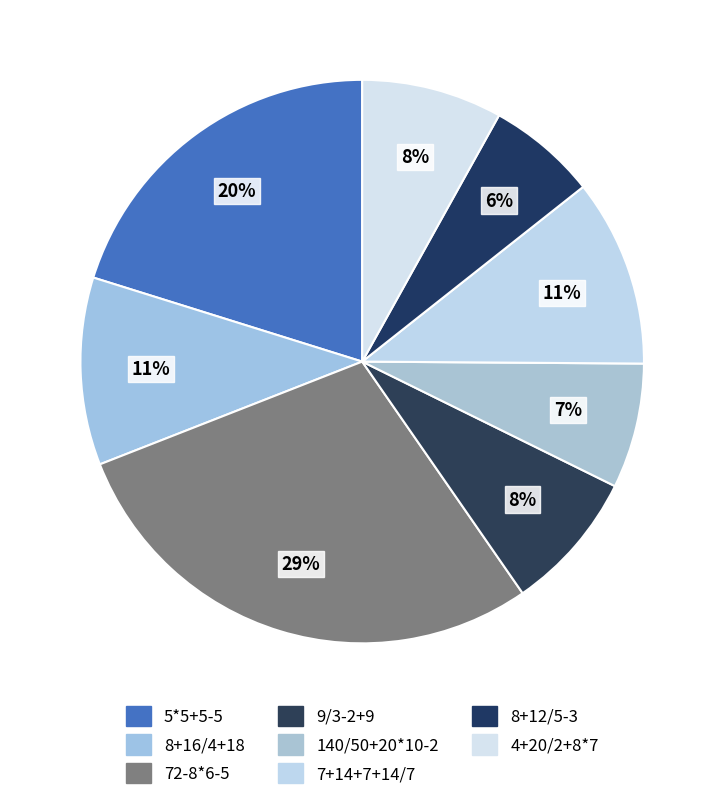

How many segments does this pie chart have?

8